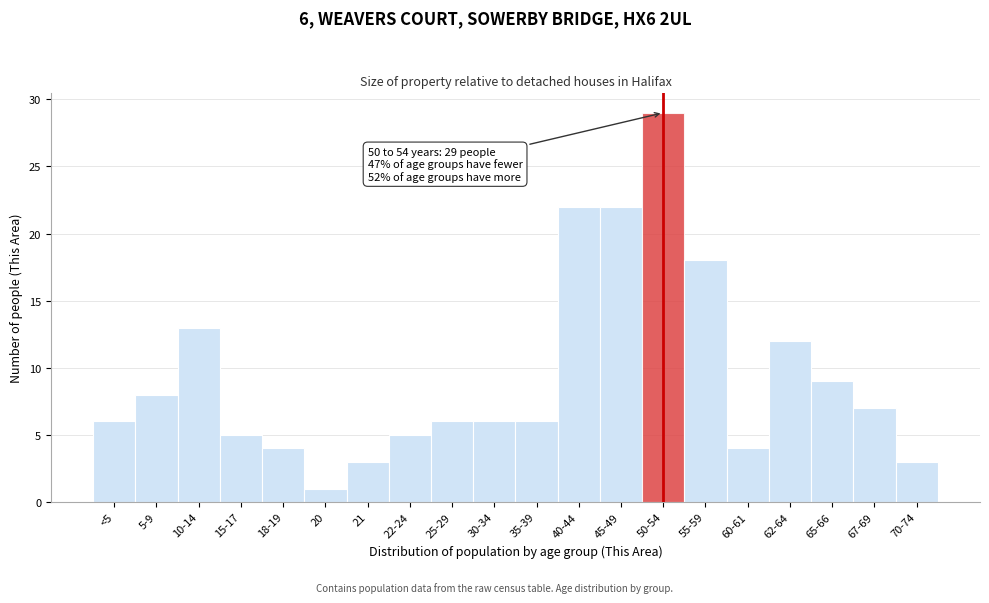

Reading left to right, transcribe all the data shown in this chart.

6	8	13	5	4	1	3	5	6	6	6	22	22	29	18	4	12	9	7	3